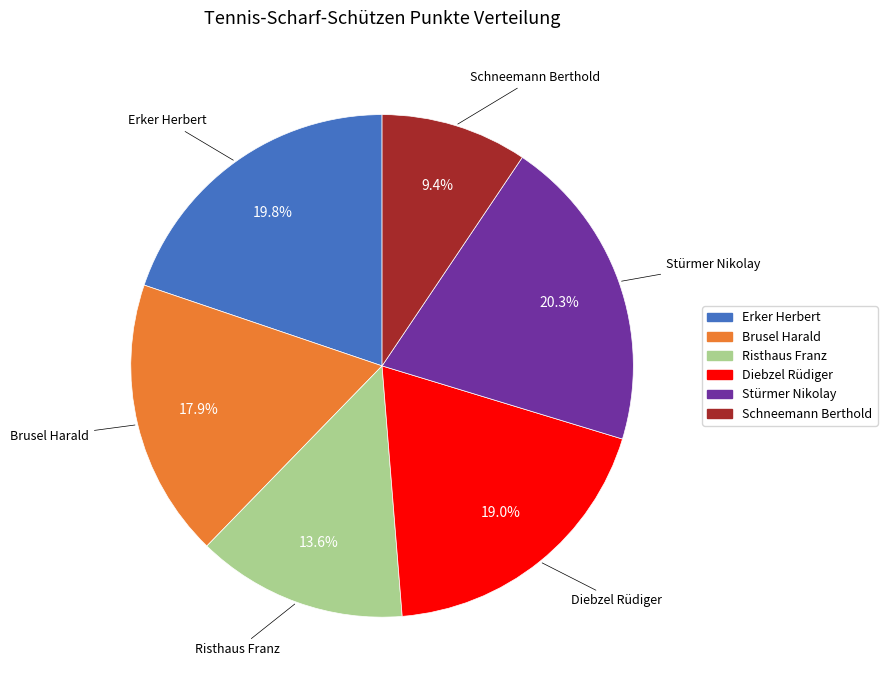

What percentage do Stürmer Nikolay and Schneemann Berthold together represent?

29.7%